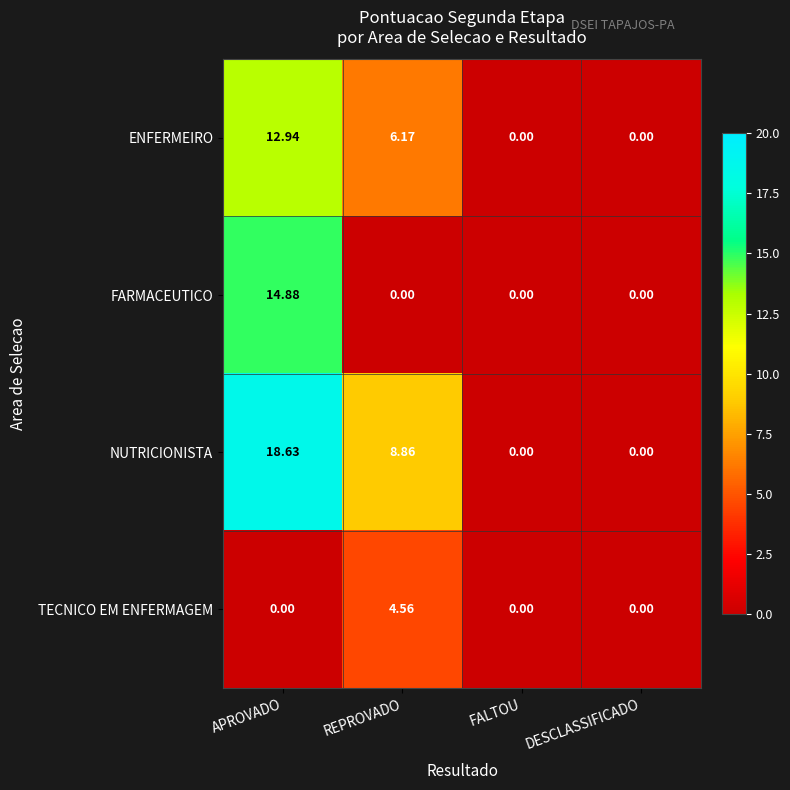

List the series in order of their overall mean, highest first.

NUTRICIONISTA, ENFERMEIRO, FARMACEUTICO, TECNICO EM ENFERMAGEM